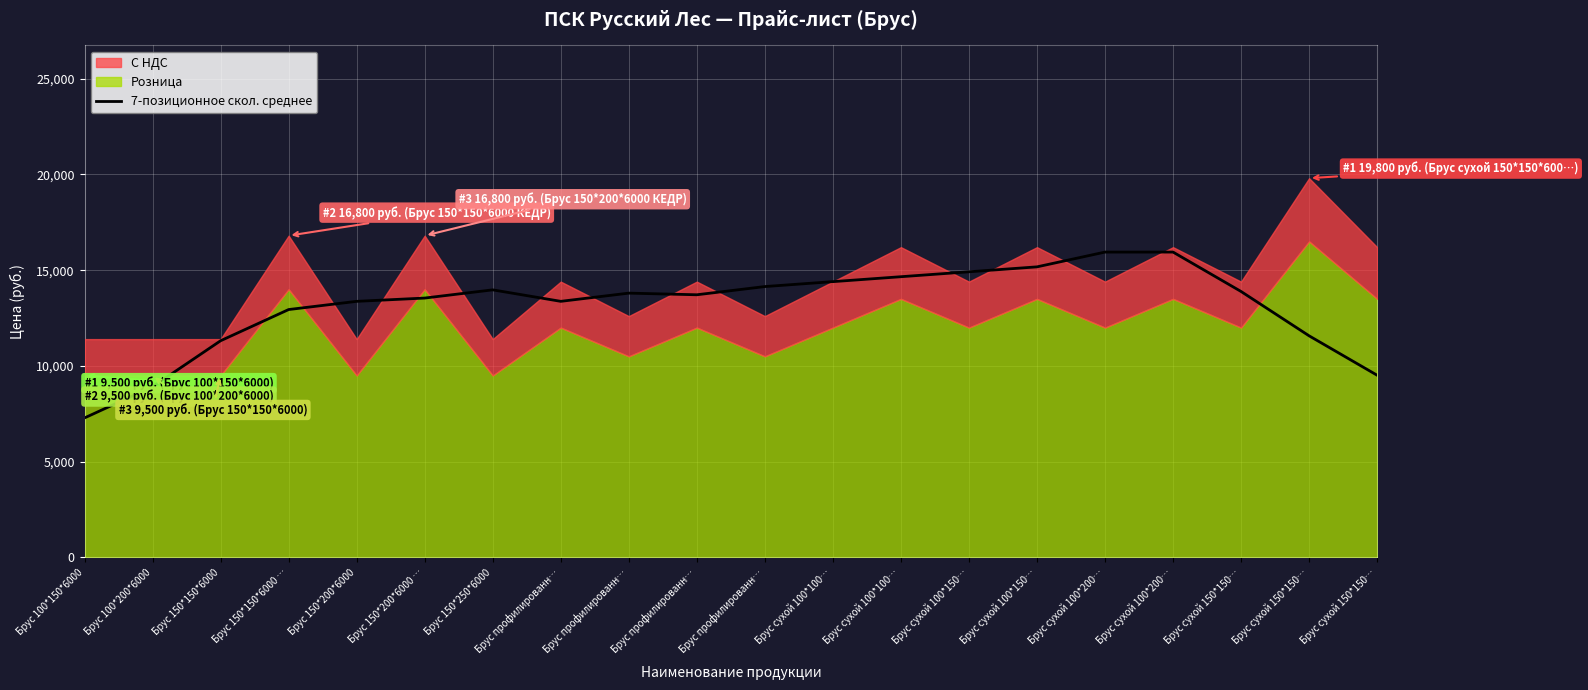

Where does the data first go above 13799?

Брус 150*250*6000